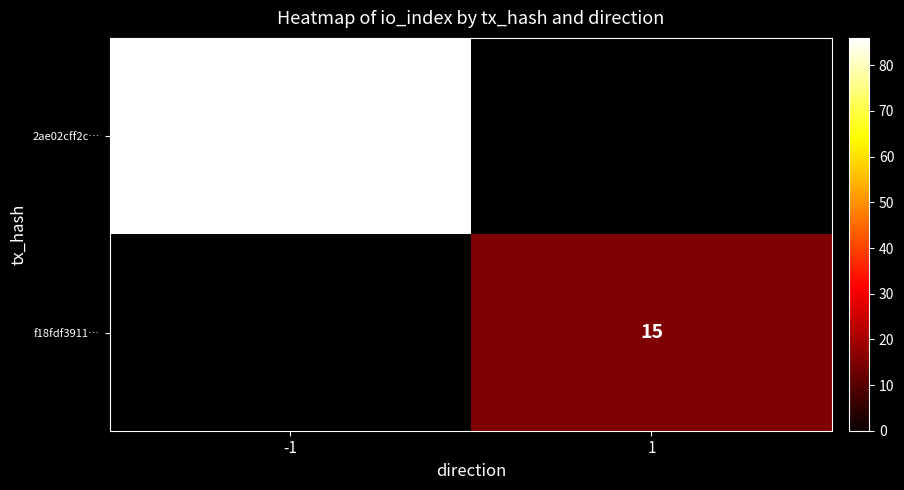

Is the value of f18fdf3911… at 1 greater than the value of 2ae02cff2c… at -1?

No